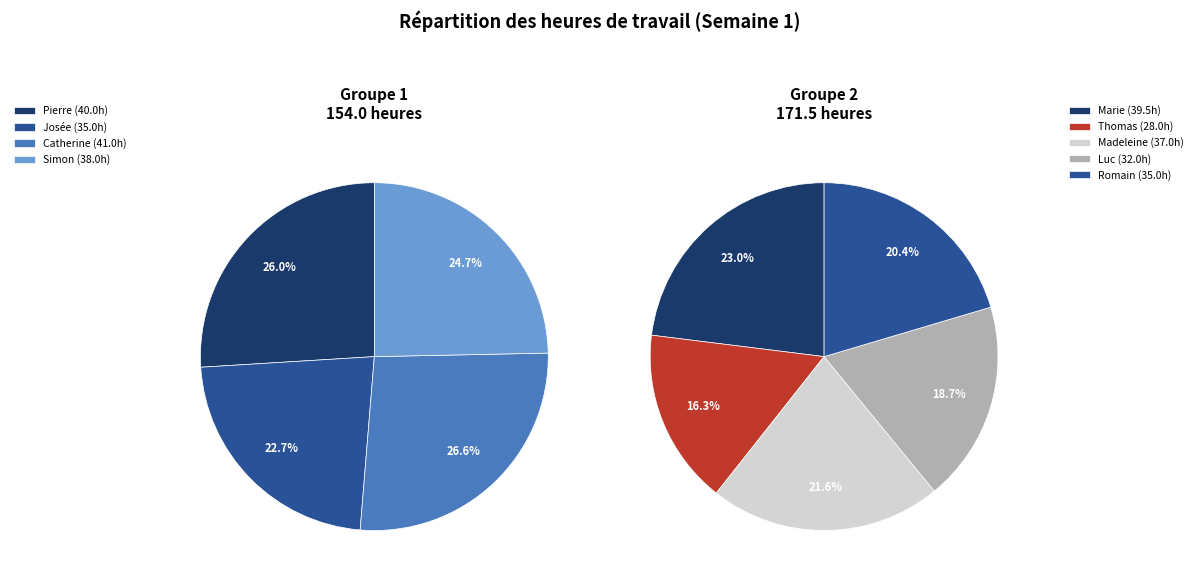

Rank the categories by value from lowest to highest.

Thomas, Luc, Josée, Romain, Madeleine, Simon, Marie, Pierre, Catherine